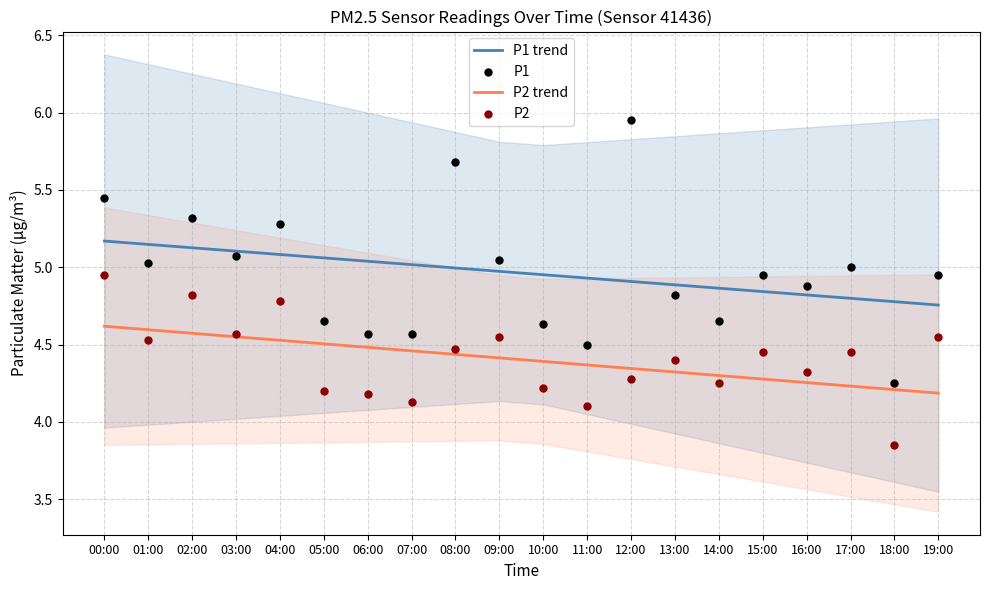

Which series reaches the minimum Y coordinate?

P2